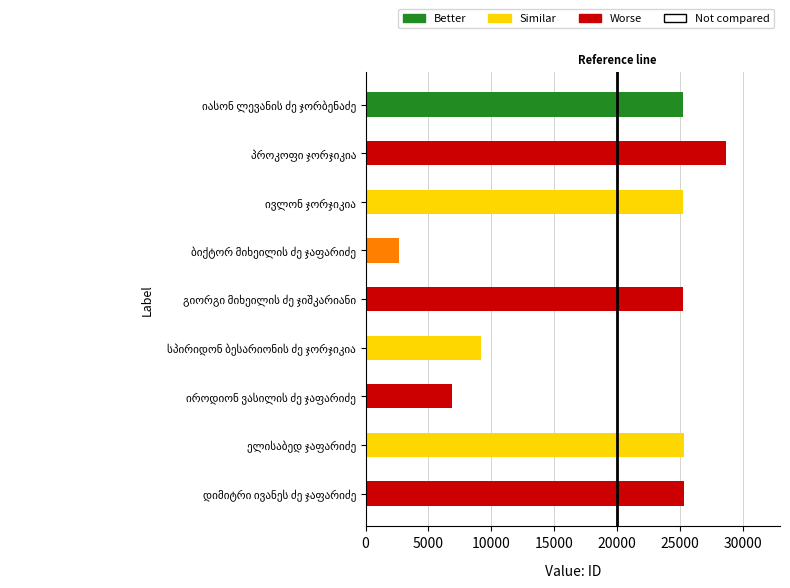

What is the maximum value shown in the chart?

28676